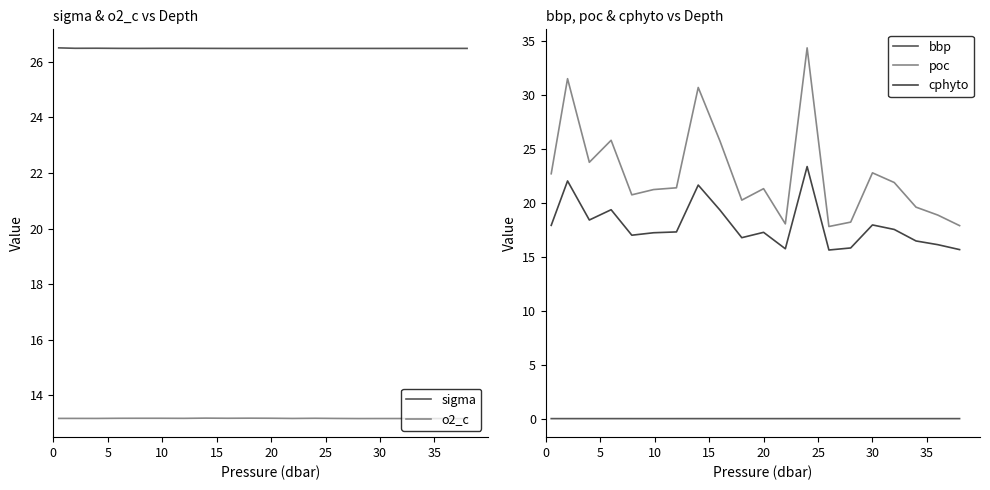

True or false: o2_c has a value of 13.2 at 30.

True